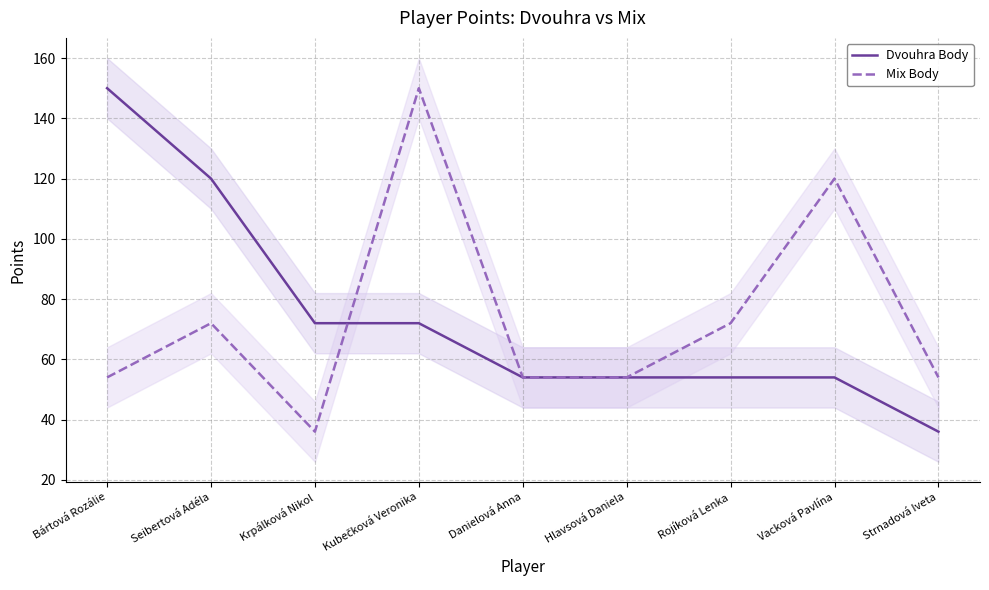

At which category does the chart reach its minimum across all series?

Strnadová Iveta